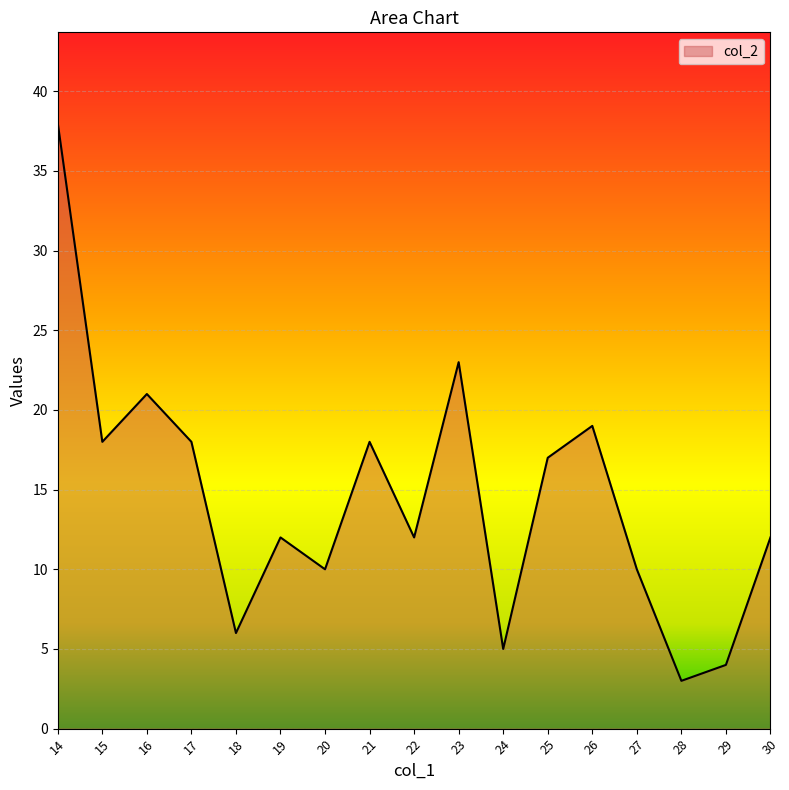

The value at 22 is 12. True or false?

True